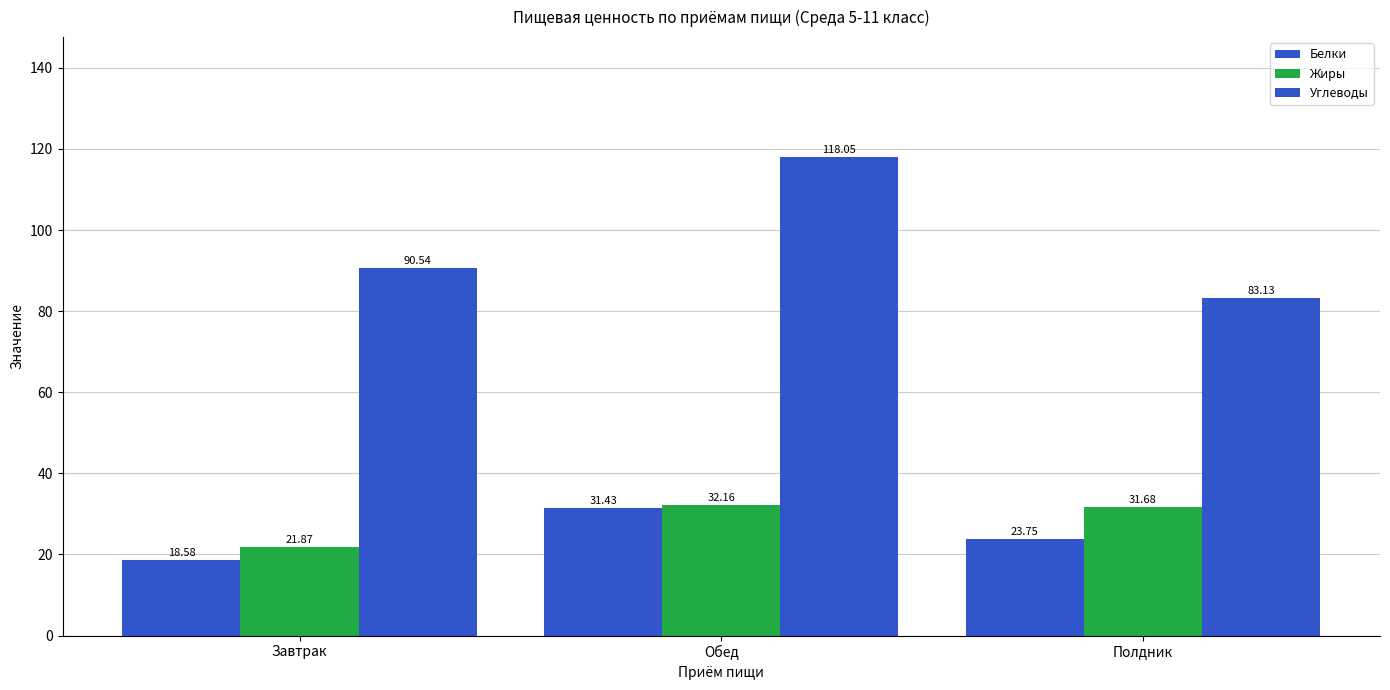

Reading left to right, transcribe all the data shown in this chart.

Белки: 18.6	31.4	23.8
Жиры: 21.9	32.2	31.7
Углеводы: 90.5	118.0	83.1